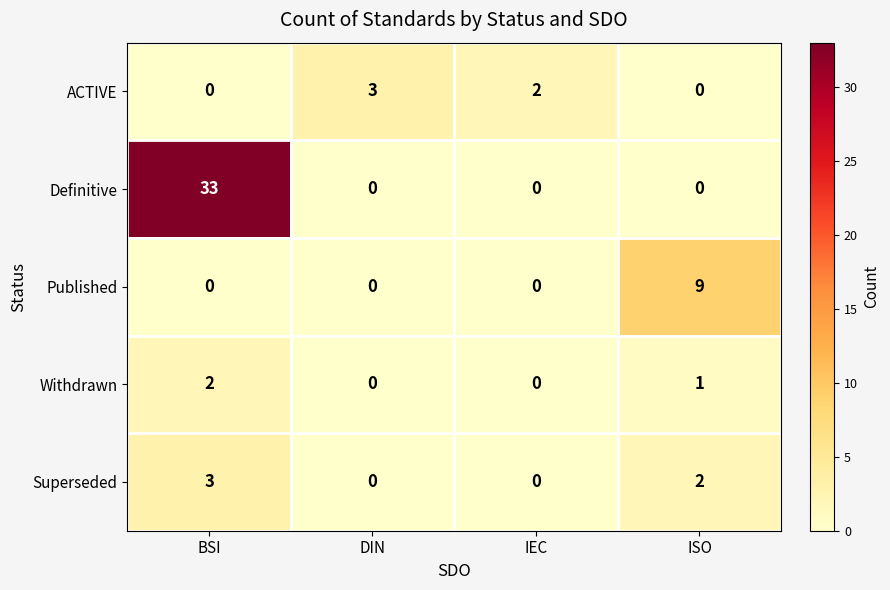

At how many categories does at least one series exceed 15?

1